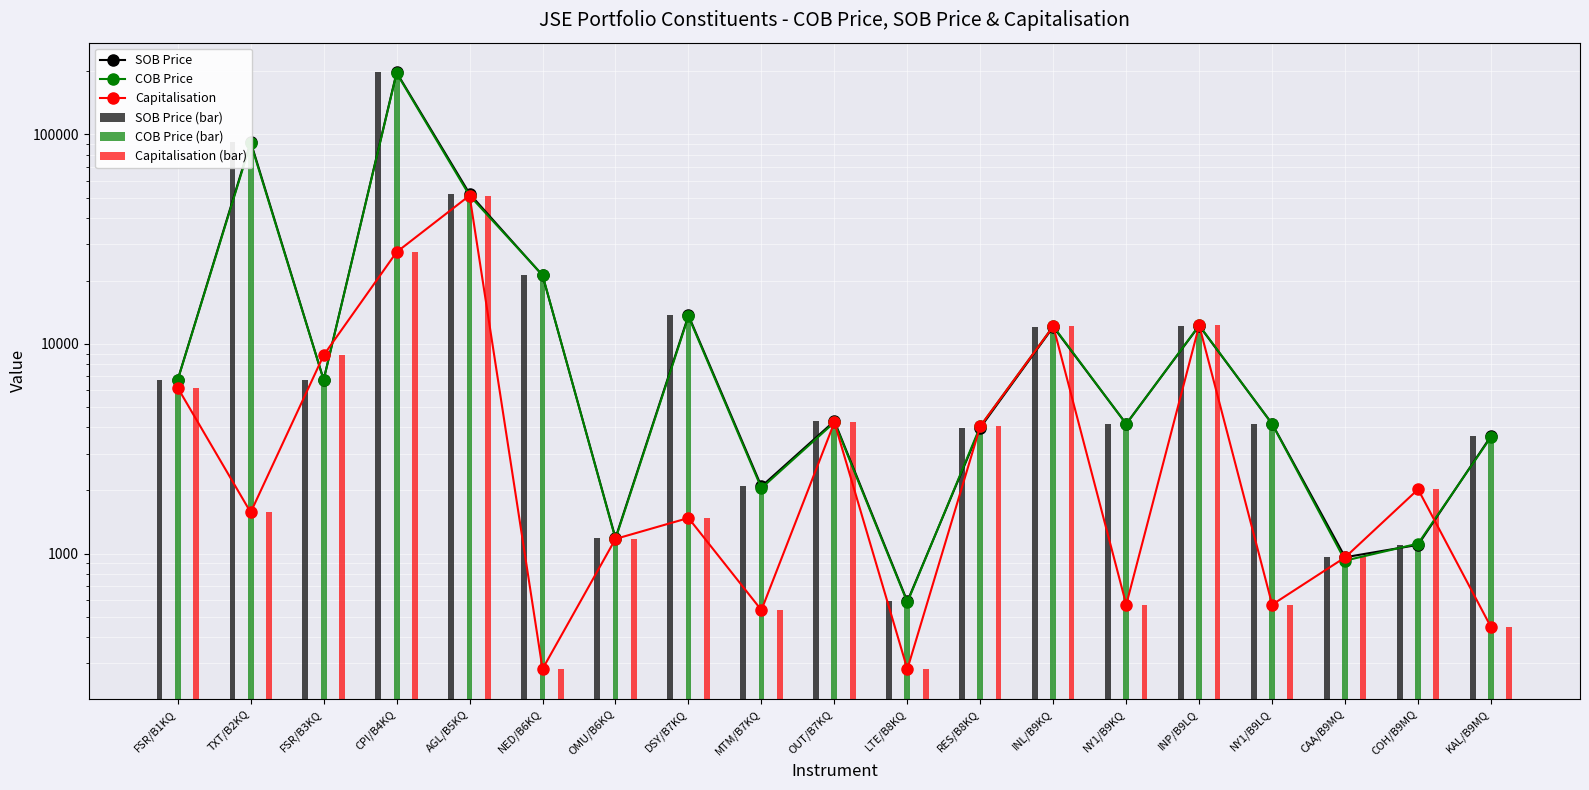

What is the label of the 5th bar from the left?

AGL/B5KQ